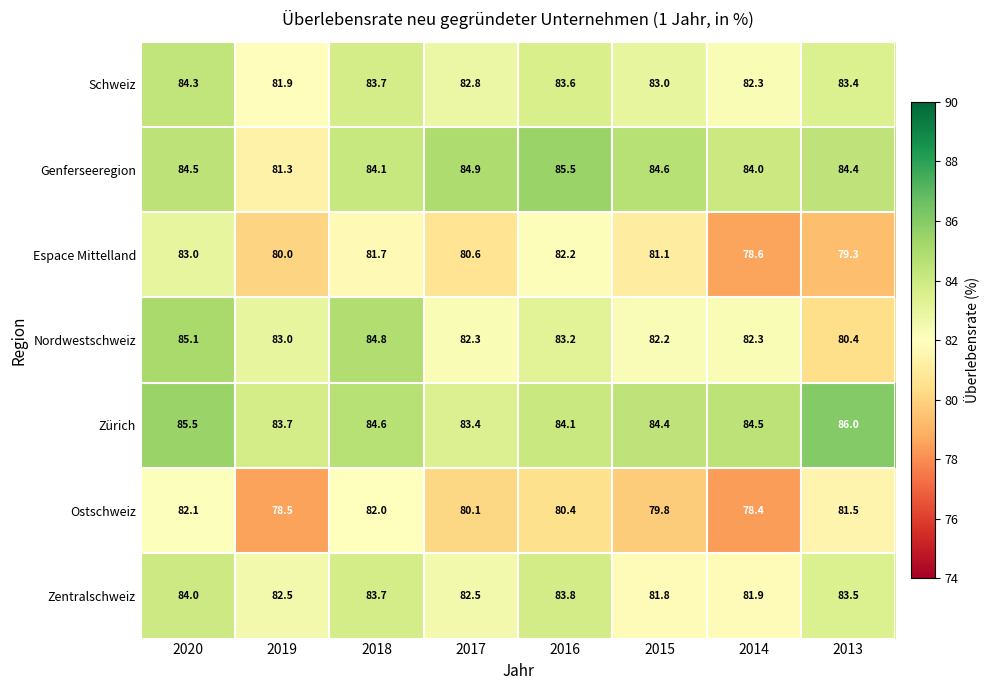

Count the number of categories in the chart.

8